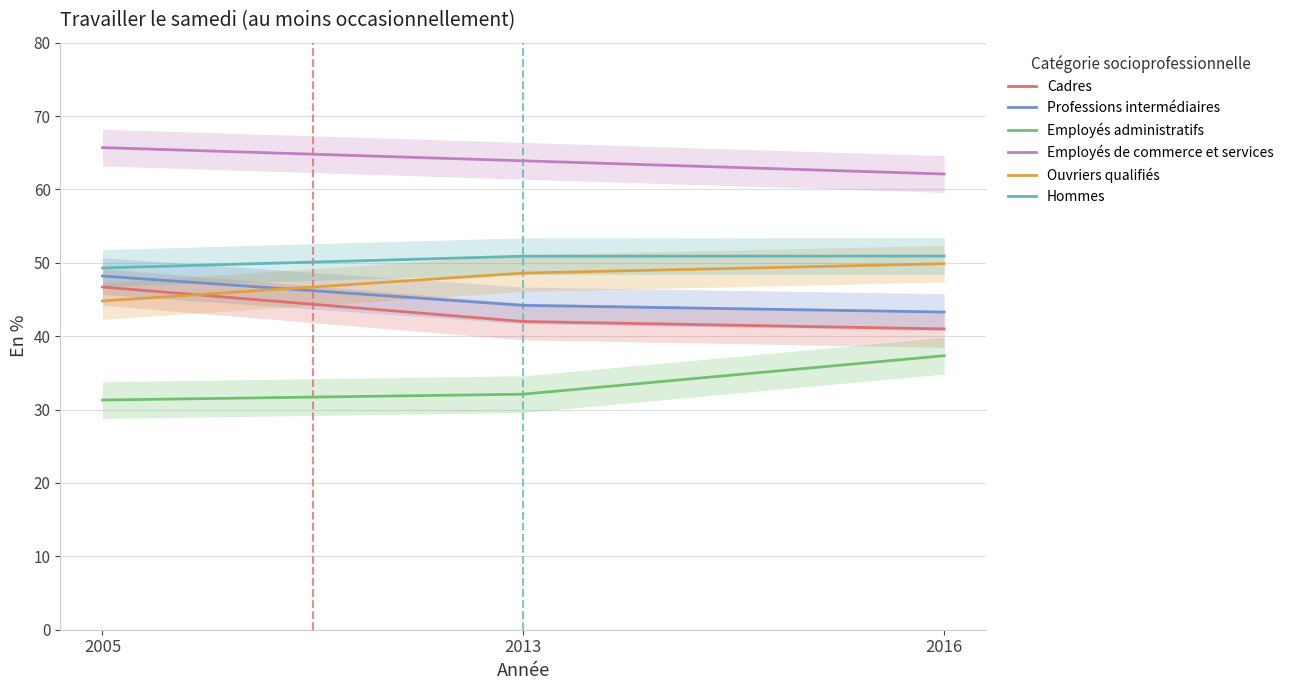

Rank the categories by Employés de commerce et services value from highest to lowest.

2005, 2013, 2016